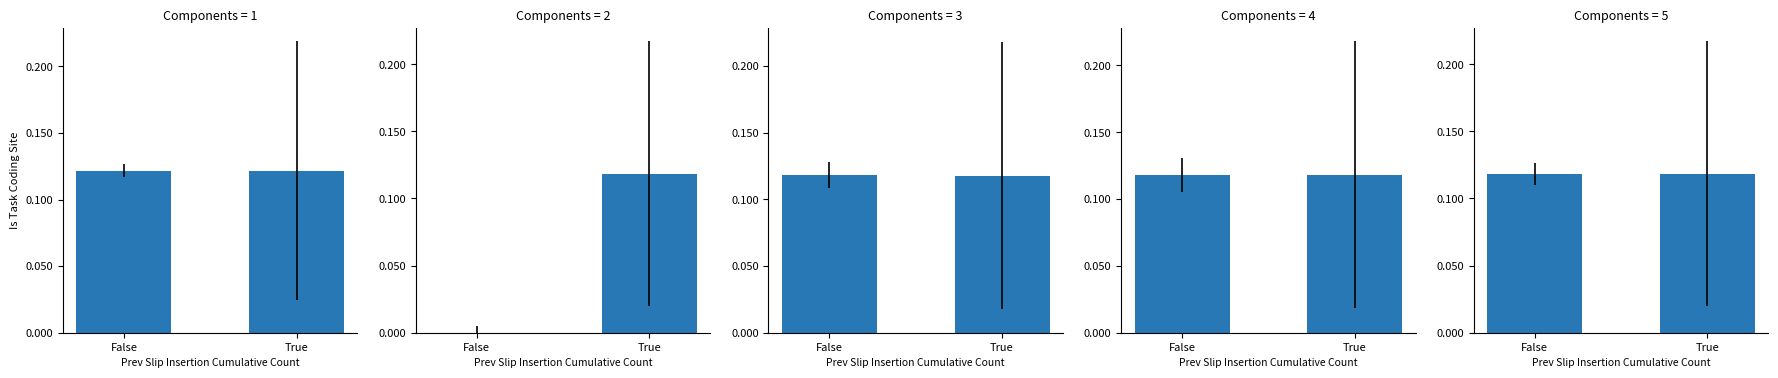

What is the label of the 1st bar from the right?

True